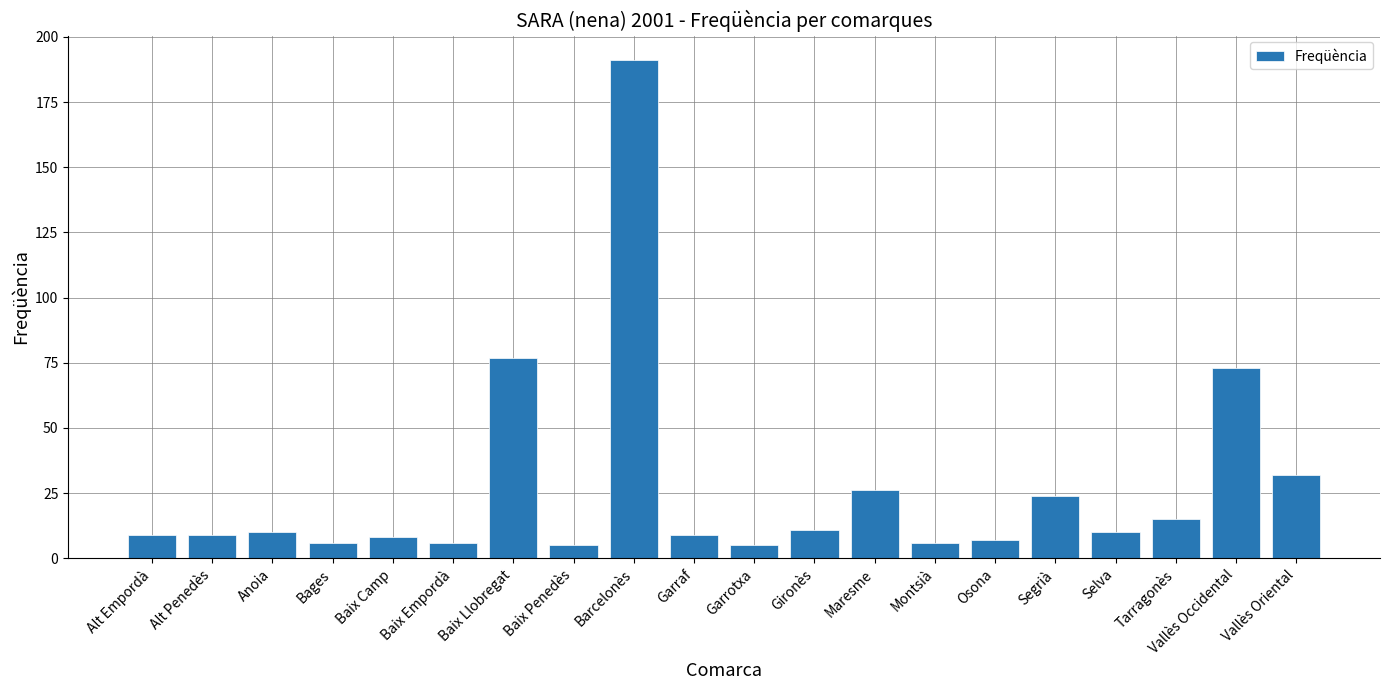

What position from the left is Bages?

4